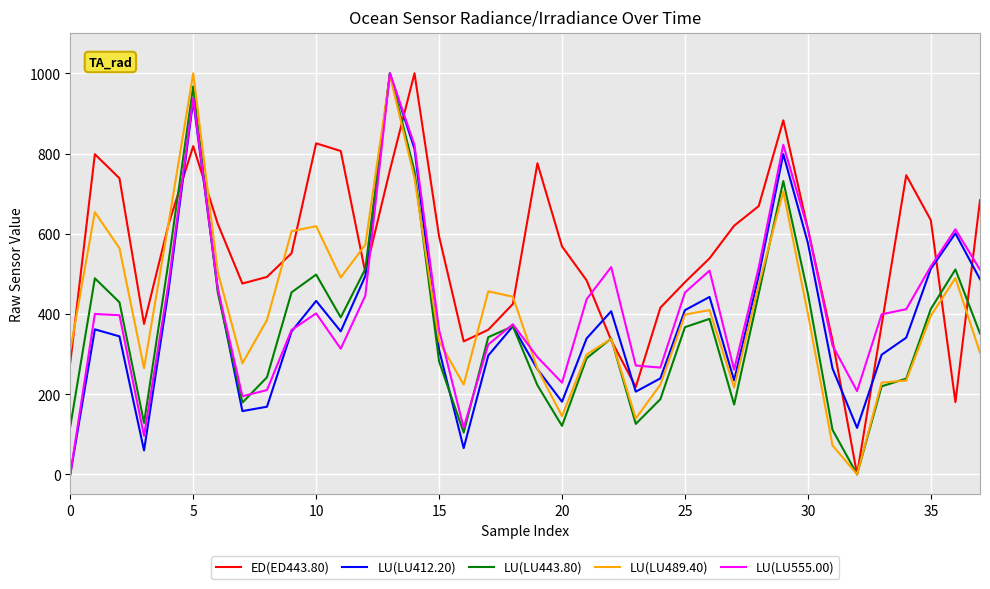

Which series has the largest total across all categories?

ED(ED443.80)